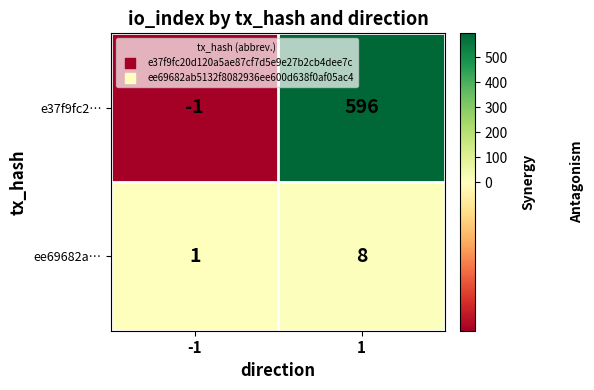

Reading left to right, what are all the values shown in this chart?

e37f9fc2…: -1	596
ee69682a…: 1	8